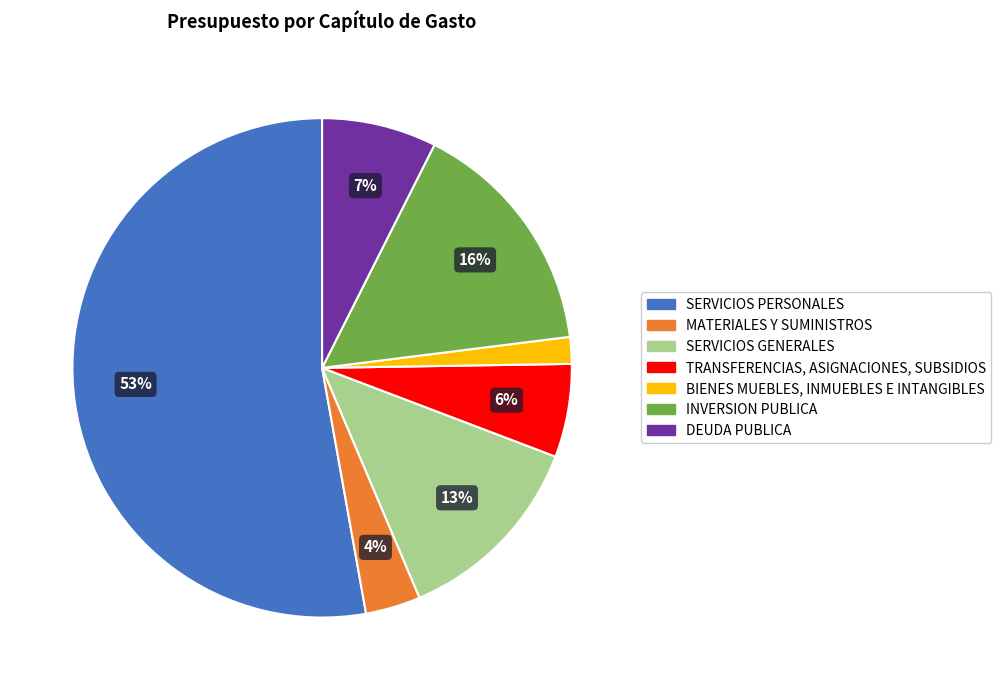

Between TRANSFERENCIAS, ASIGNACIONES, SUBSIDIOS and MATERIALES Y SUMINISTROS, which is larger?

TRANSFERENCIAS, ASIGNACIONES, SUBSIDIOS